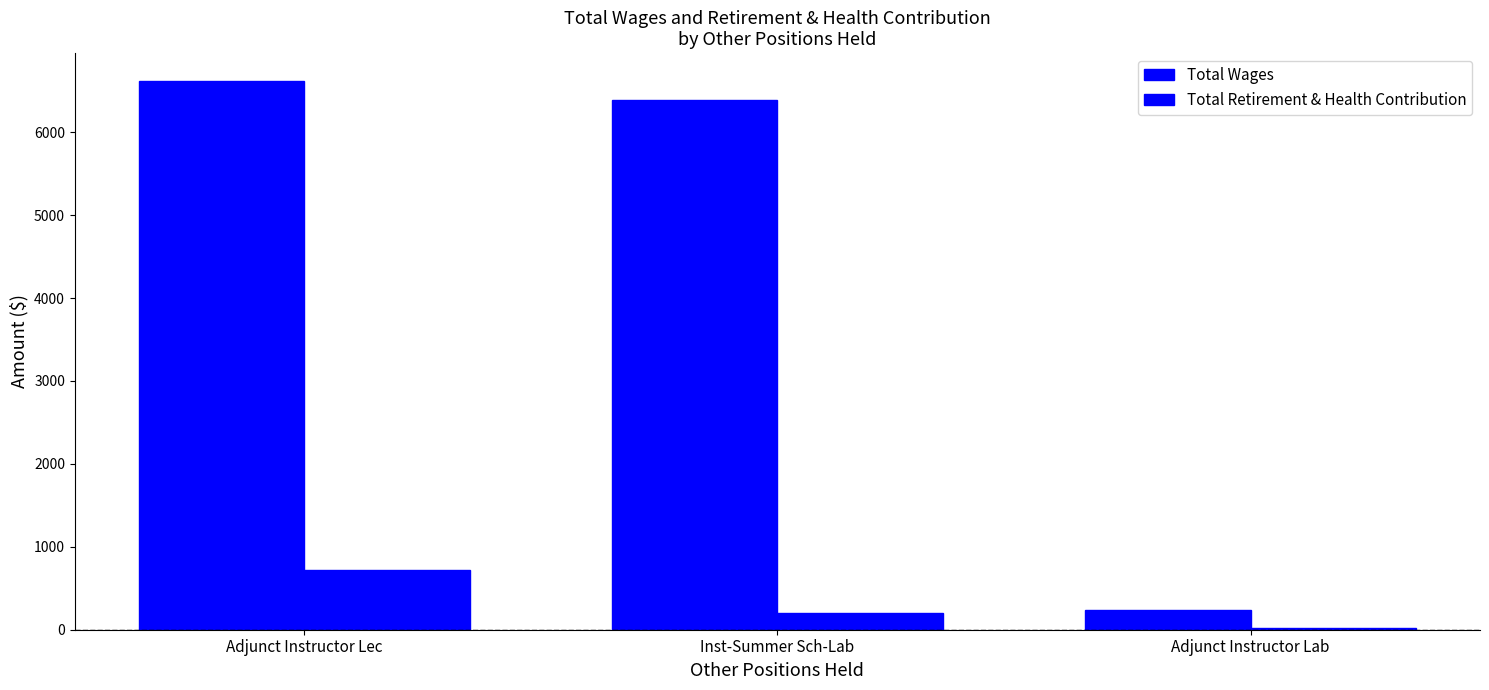

How many bars are there in each group?

2